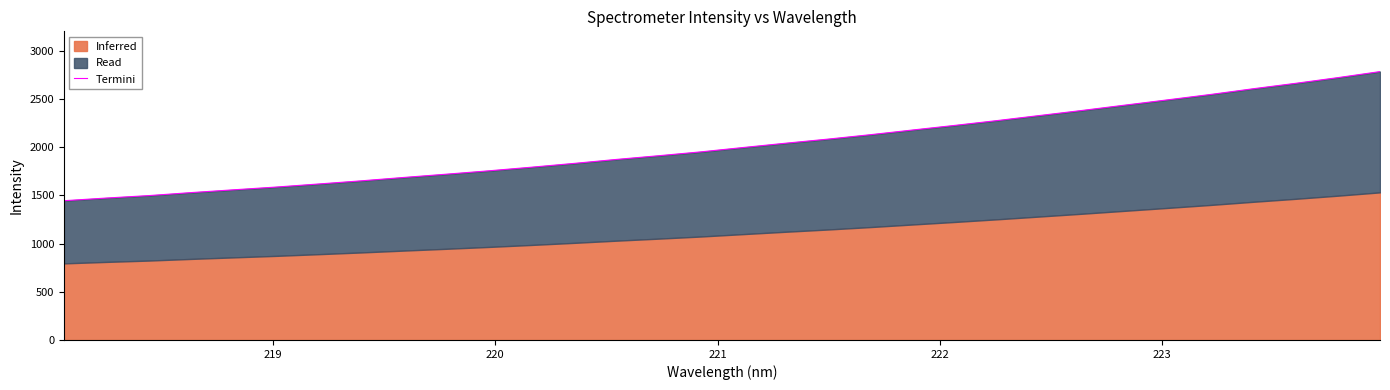

Is it true that the value at 28 is 4218.5?

False